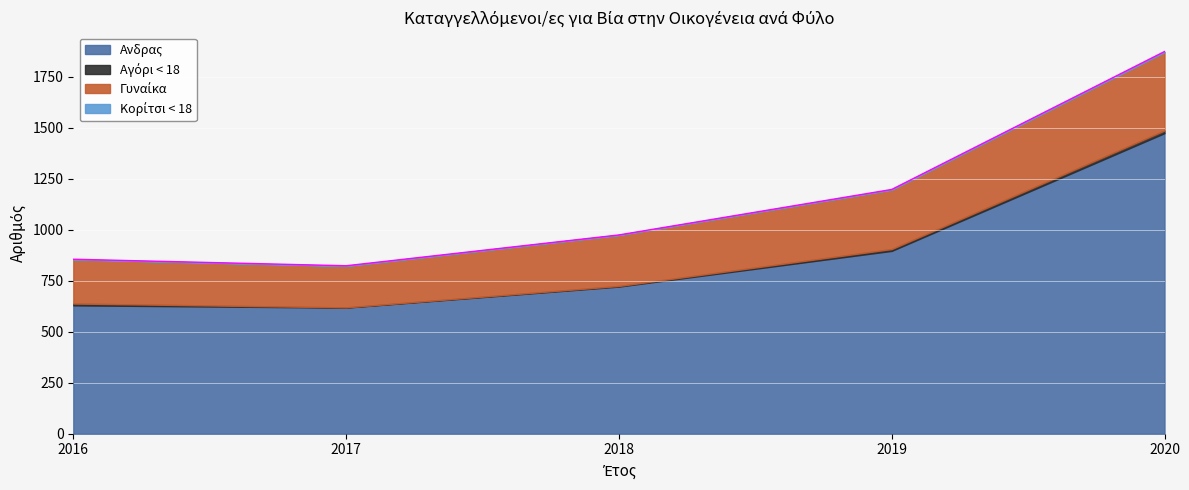

True or false: Γυναίκα and Aνδρας cross at least once.

False